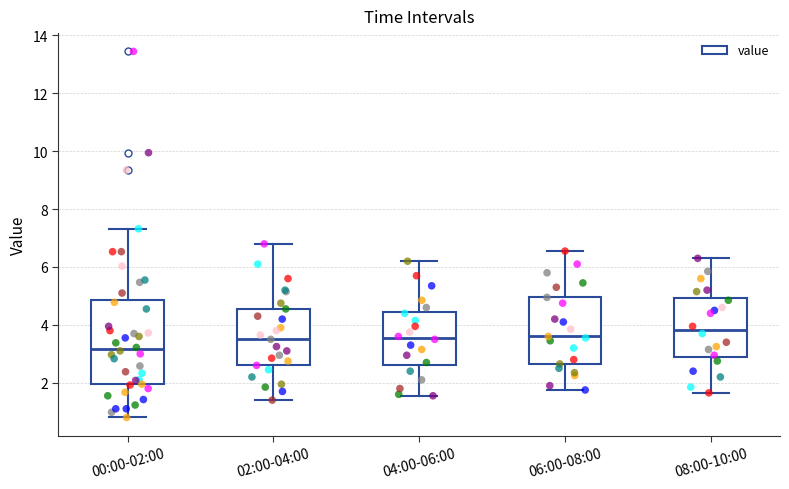

Reading left to right, read every box against the y-axis: the position of its median line, the range the box covers, and the ends of its whiskers. The values are not printed on the chart, so give them approximately, as read against the axis.

00:00-02:00: median 3.2, box 2.0 to 4.8, whiskers 0.8 to 7.4
02:00-04:00: median 3.6, box 2.6 to 4.6, whiskers 1.4 to 6.8
04:00-06:00: median 3.6, box 2.6 to 4.4, whiskers 1.6 to 6.2
06:00-08:00: median 3.6, box 2.6 to 5.0, whiskers 1.8 to 6.6
08:00-10:00: median 3.8, box 3.0 to 5.0, whiskers 1.6 to 6.4